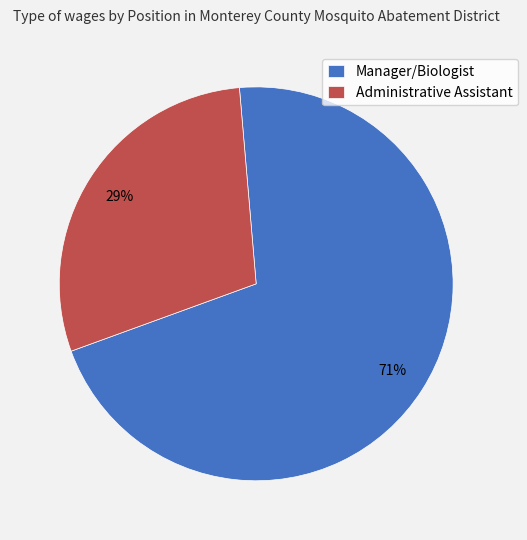

Which category has the biggest portion of the pie?

Manager/Biologist